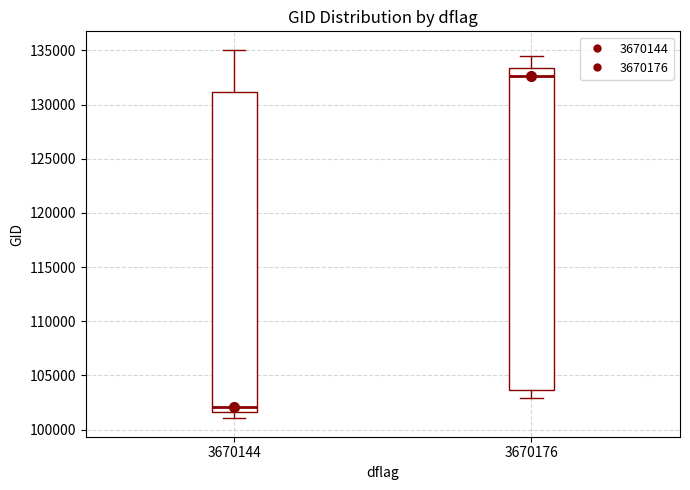

Reading left to right, read every box against the y-axis: the position of its median line, the range the box covers, and the ends of its whiskers. The values are not printed on the chart, so give them approximately, as read against the axis.

3670144: median 102000, box 101500 to 131000, whiskers 101000 to 135000
3670176: median 132500, box 103500 to 133500, whiskers 103000 to 134500